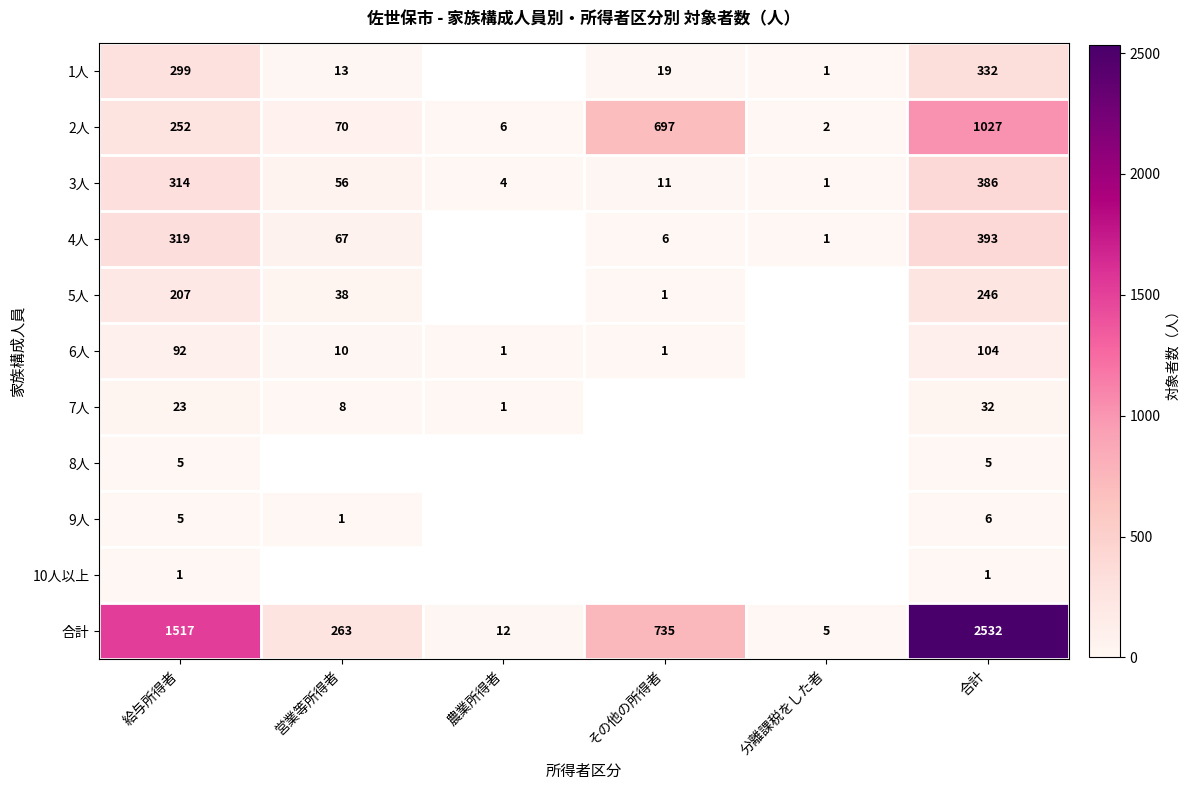

The value of 1人 at 給与所得者 is 299. True or false?

True